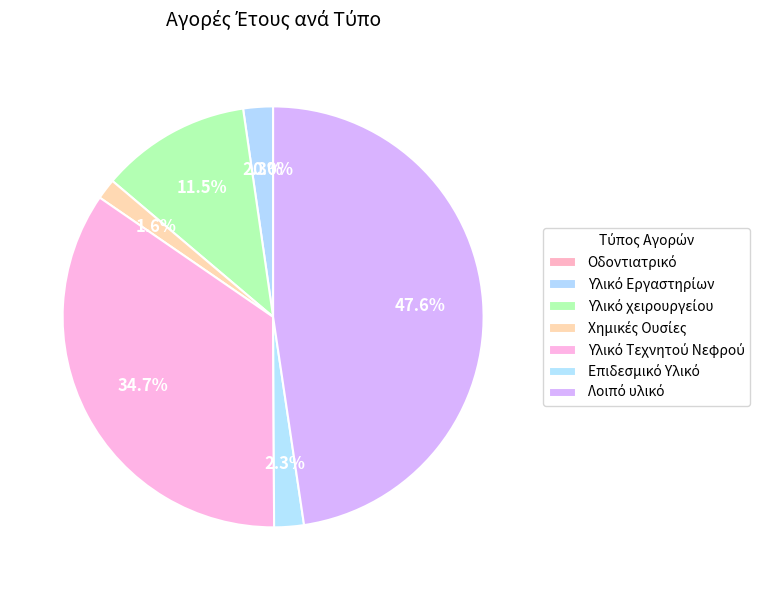

What percentage do Οδοντιατρικό and Λοιπό υλικό together represent?

47.7%